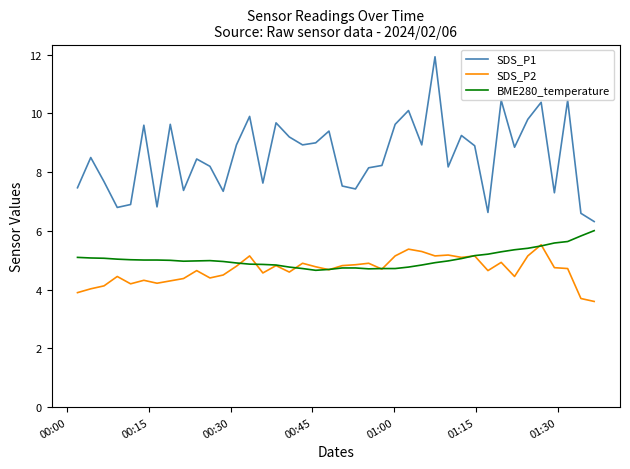

True or false: SDS_P2 and SDS_P1 cross at least once.

False